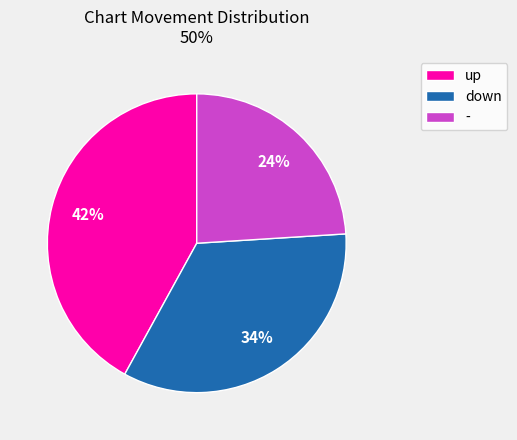

Is it true that - is 38% of the pie?

False